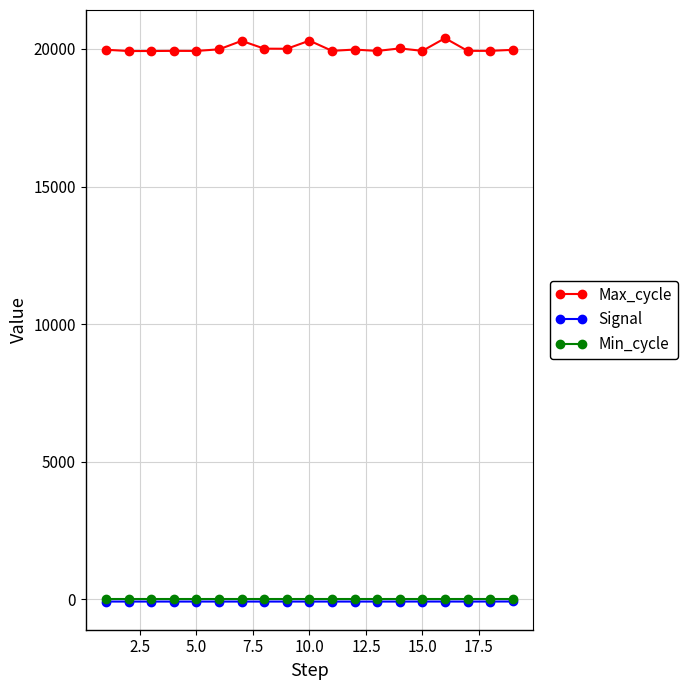

Does the chart display data point markers on the line(s)?

Yes